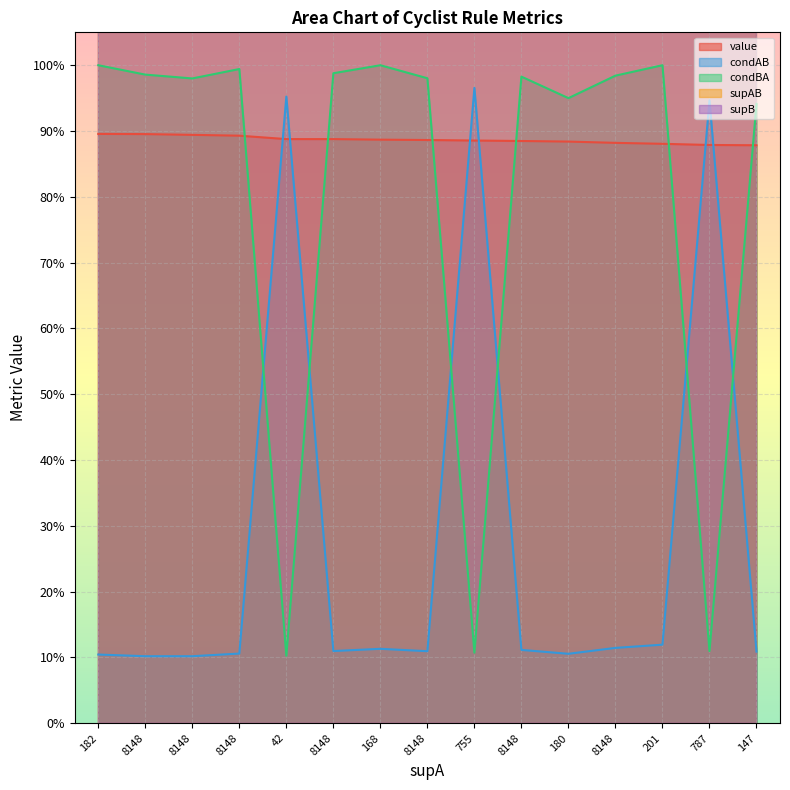

Reading right to left, list all the values displayed in this chart.

value: 0.9	0.9	0.9	0.9	0.9	0.9	0.9	0.9	0.9	0.9	0.9	0.9	0.9	0.9	0.9
condAB: 0.1	0.9	0.1	0.1	0.1	0.1	1.0	0.1	0.1	0.1	1.0	0.1	0.1	0.1	0.1
condBA: 0.9	0.1	1.0	1.0	0.9	1.0	0.1	1.0	1.0	1.0	0.1	1.0	1.0	1.0	1.0
supAB: 16.0	745.0	24.0	933.0	19.0	908.0	729.0	892.0	19.0	894.0	40.0	863.0	830.0	830.0	19.0
supB: 17.0	6799.0	24.0	948.0	20.0	924.0	6799.0	910.0	19.0	905.0	390.0	868.0	847.0	842.0	19.0